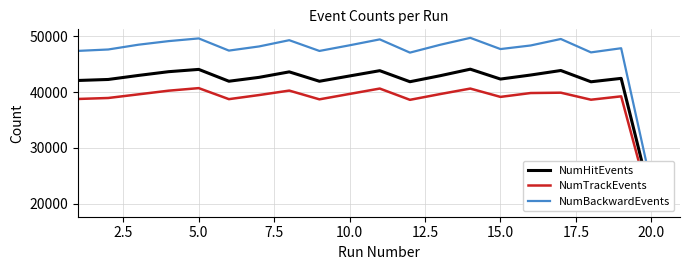

True or false: NumBackwardEvents and NumHitEvents intersect in this chart.

False